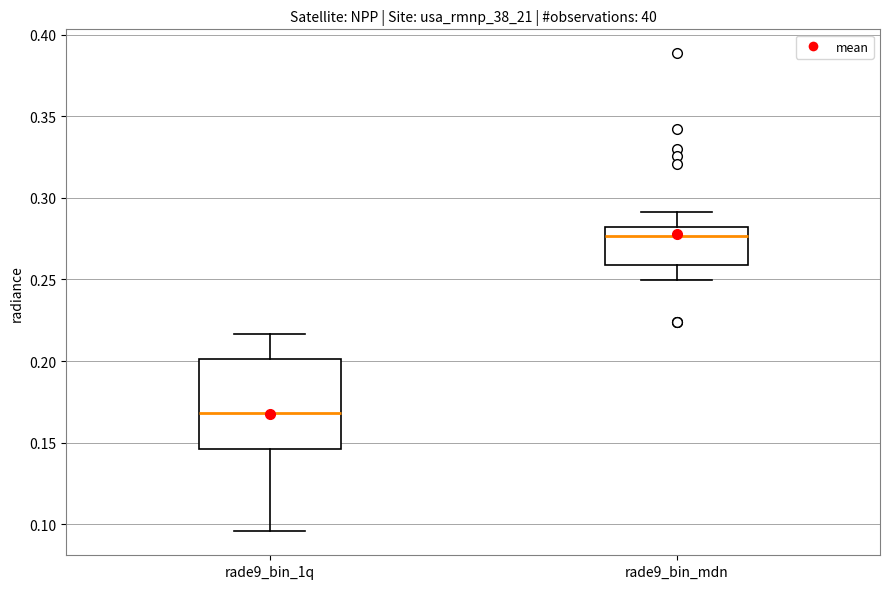

Which box is the tallest, from its lower edge to its upper edge?

rade9_bin_1q